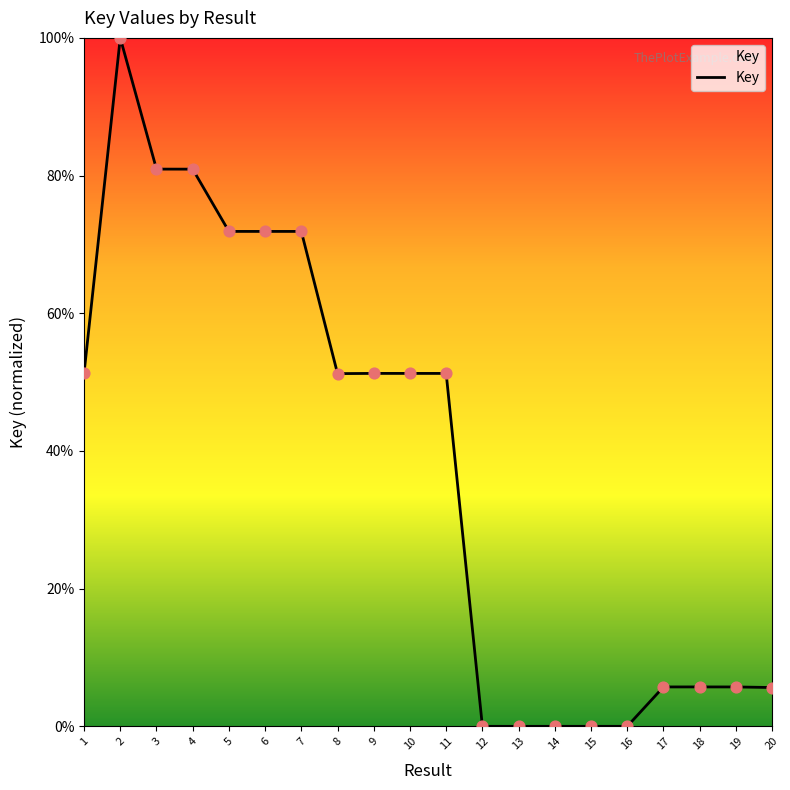

Approximately how many times larger is the value at 19 compared to 6?

0.1